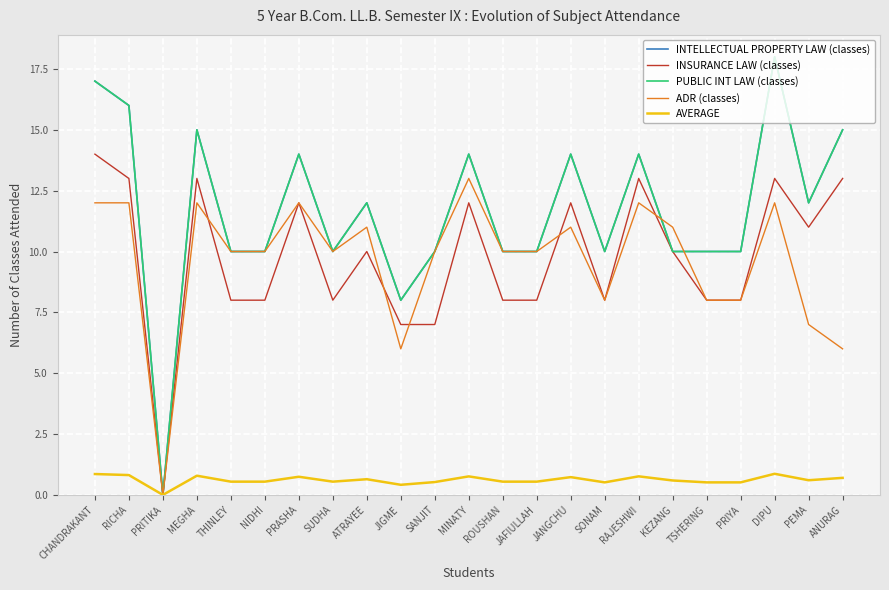

Is this an area chart (filled region under the line)?

No